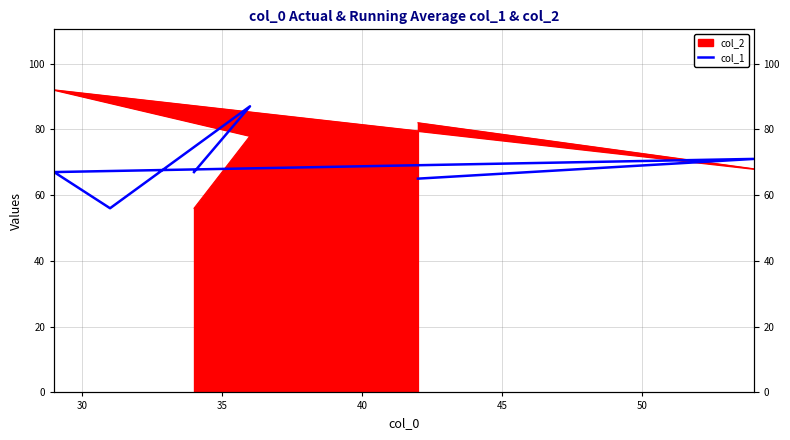

How many data points are less than 67?

2